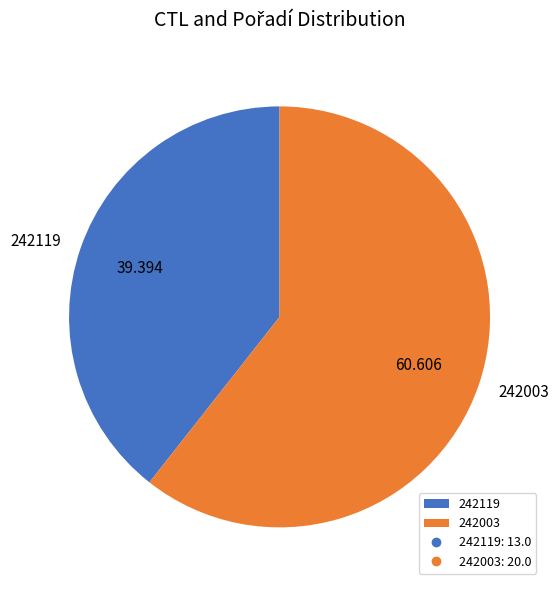

Which has a higher value, 242119 or 242003?

242003